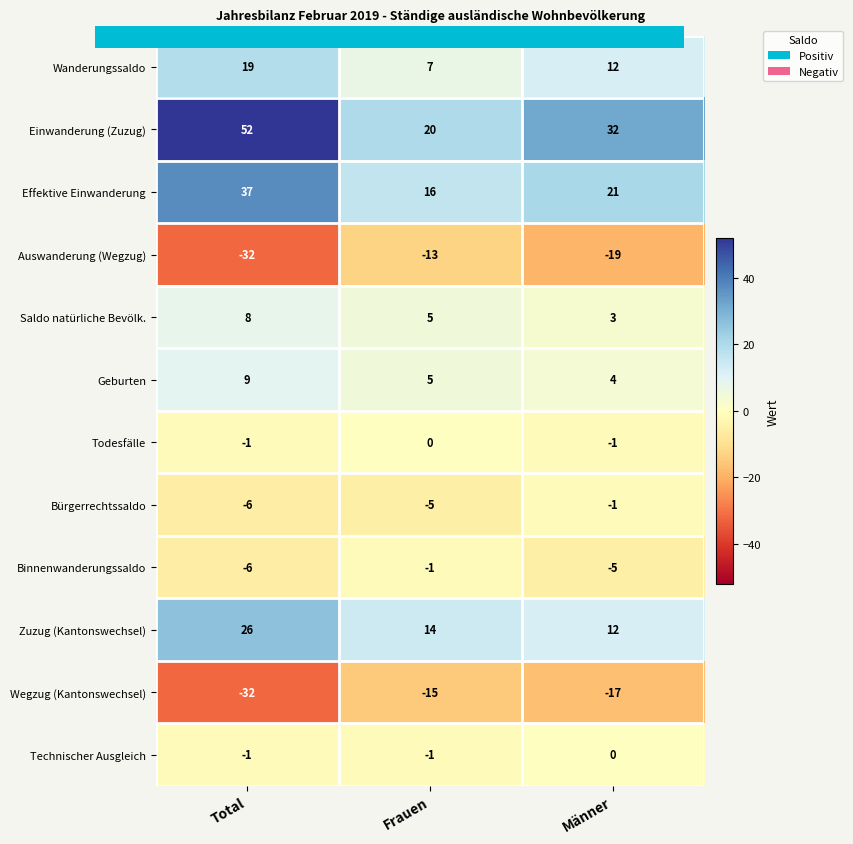

Is the value of Einwanderung (Zuzug) at Männer greater than the value of Saldo natürliche Bevölk. at Total?

Yes